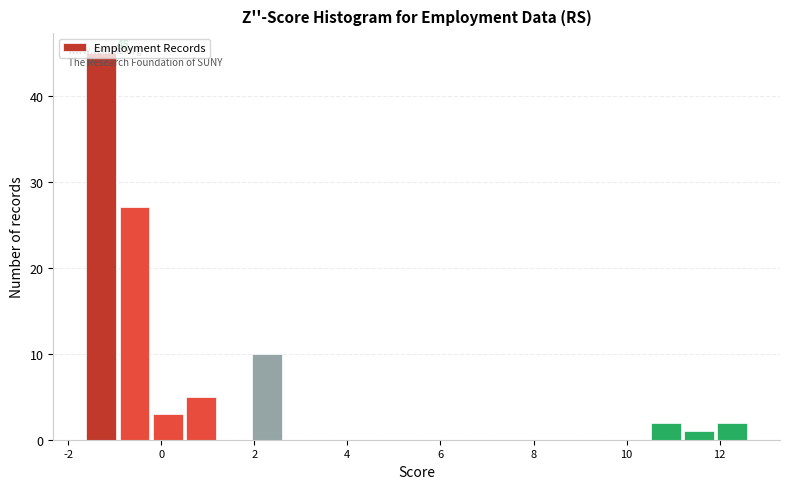

Read against the x-axis, roughly where is the centre of the tallest bar?

-1.2